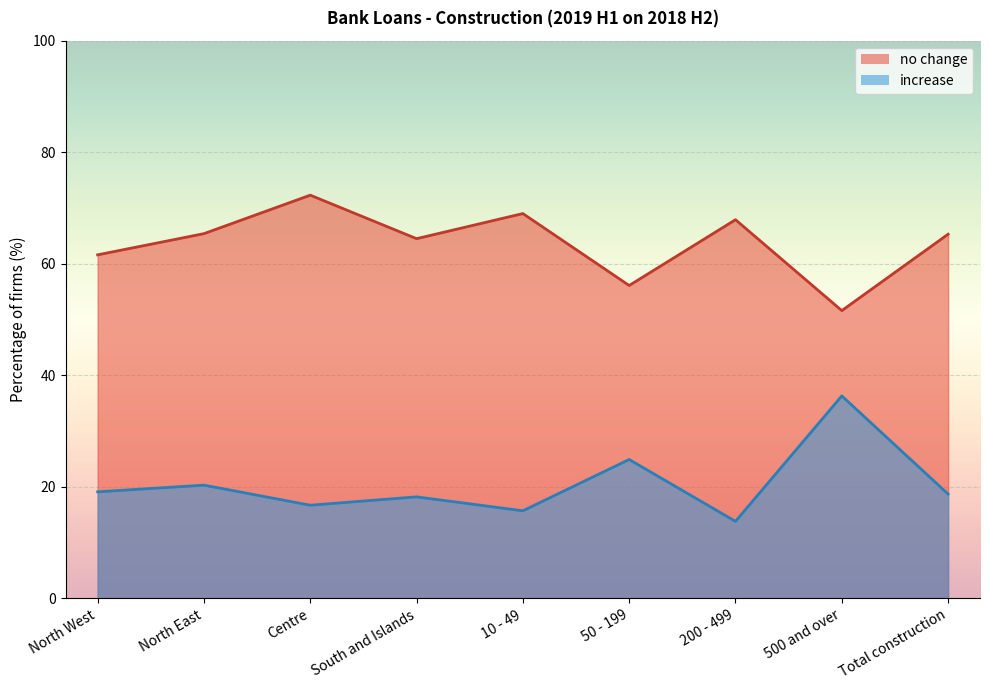

True or false: increase has more than 0 points higher than both neighbors.

True